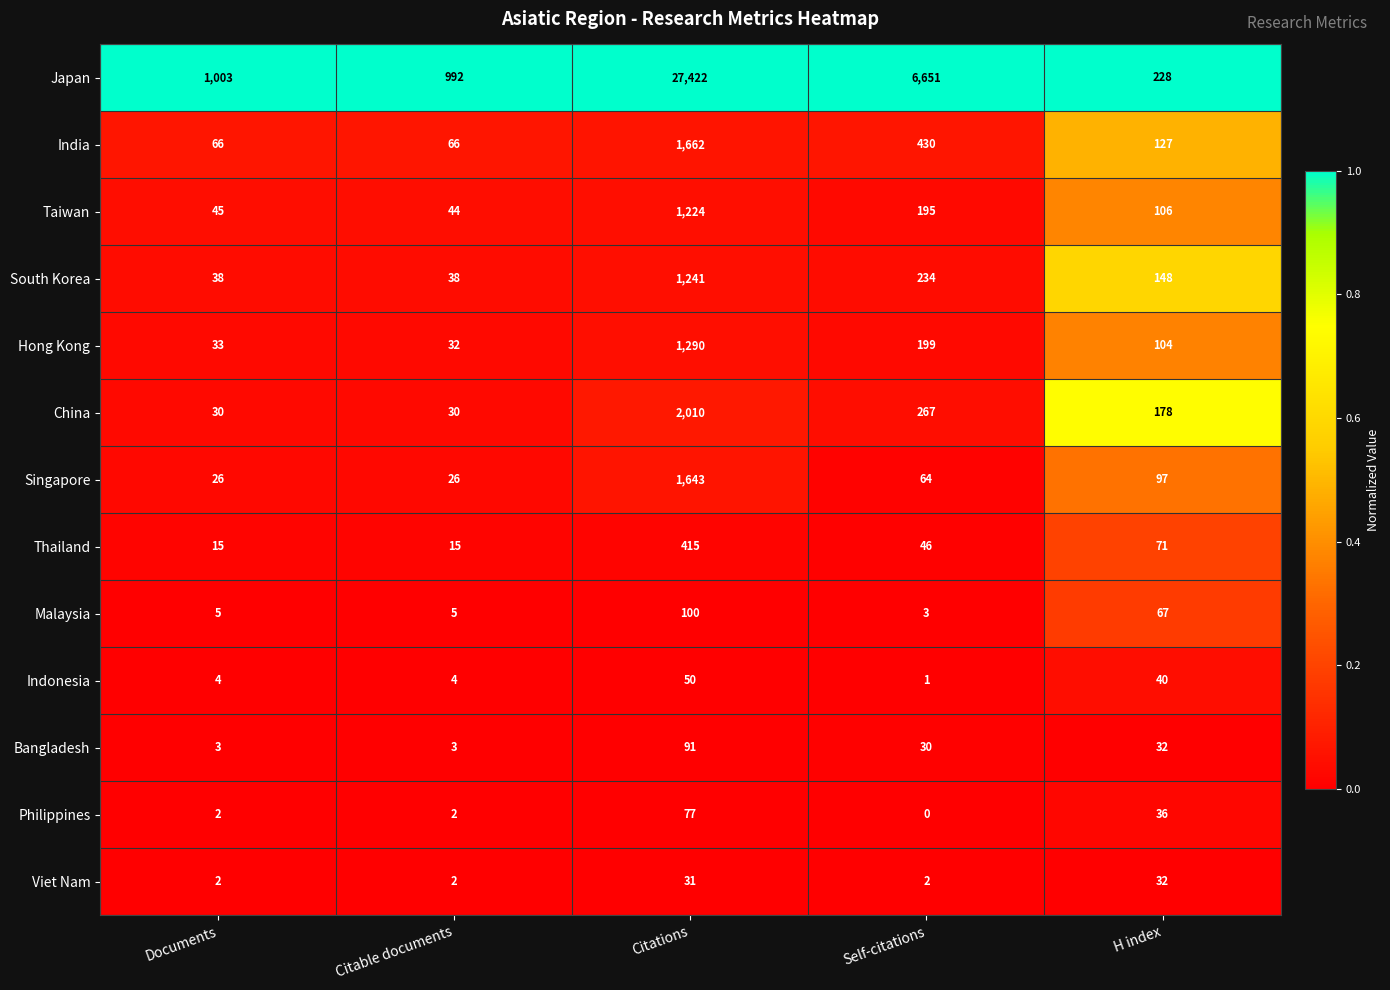

List the labels in order of Hong Kong value, largest first.

Citations, Self-citations, H index, Documents, Citable documents